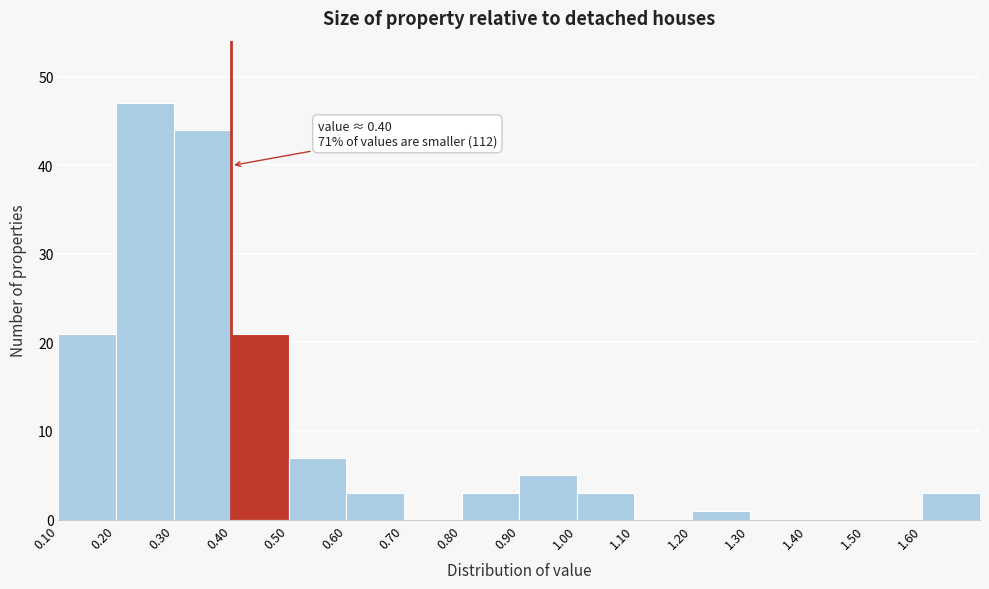

Over which range of the x-axis is the bar tallest?

0.2 to 0.3